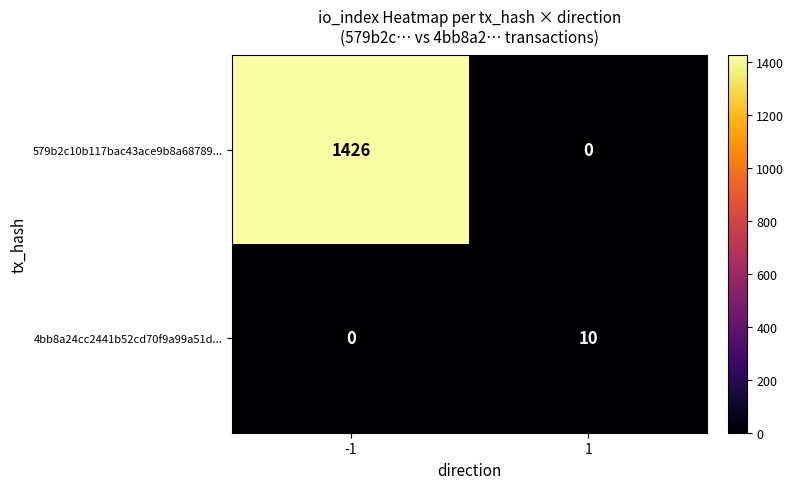

What is the approximate value of 4bb8a24cc2441b52cd70f9a99a51d... at 1, to the nearest 10?

10